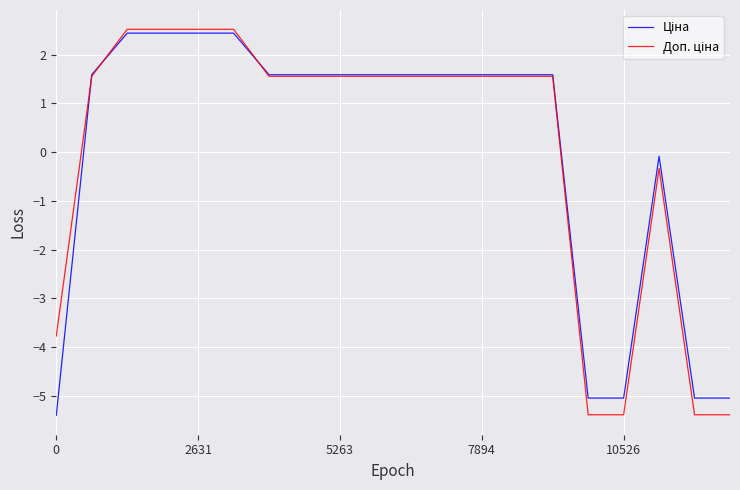

What is the minimum value shown in the chart?

-5.4